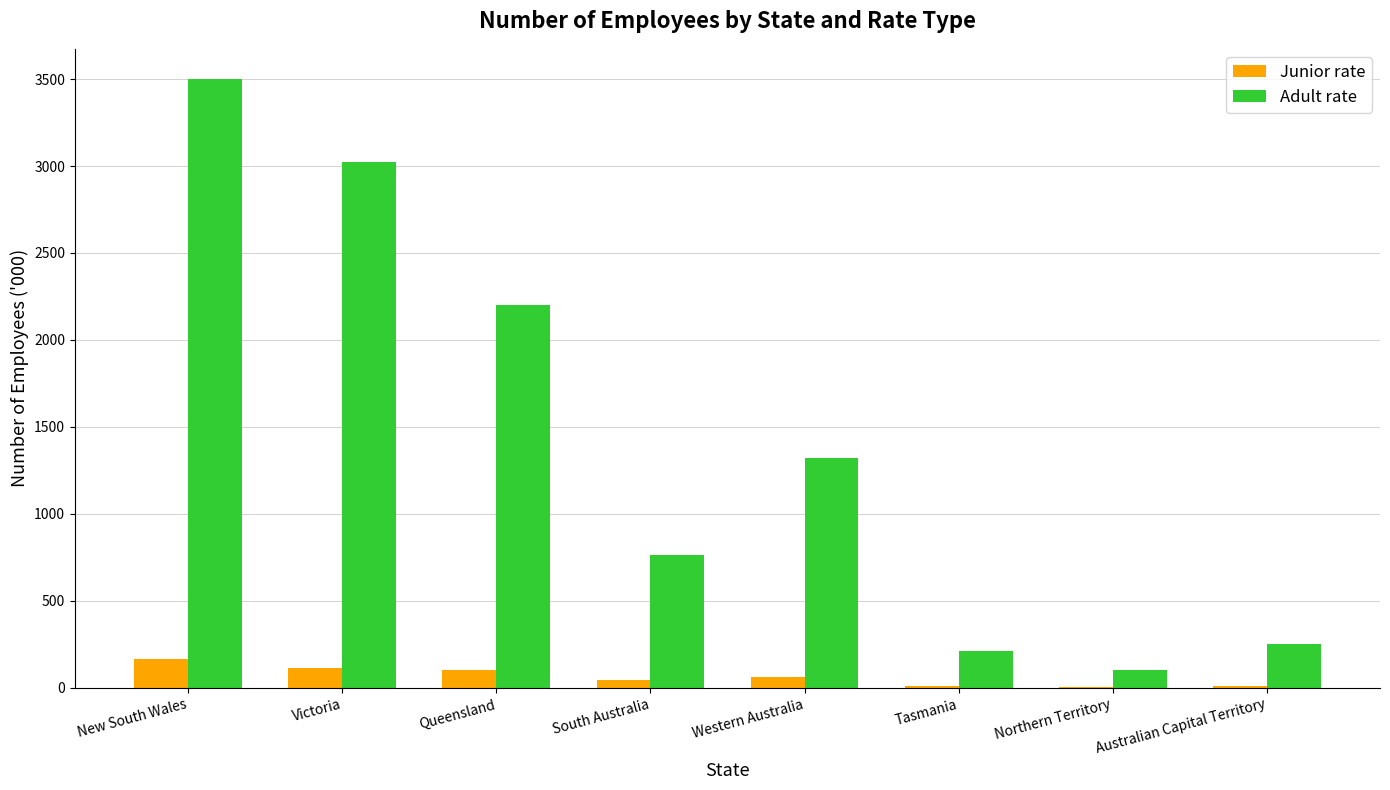

What is the greatest value displayed?

3498.6